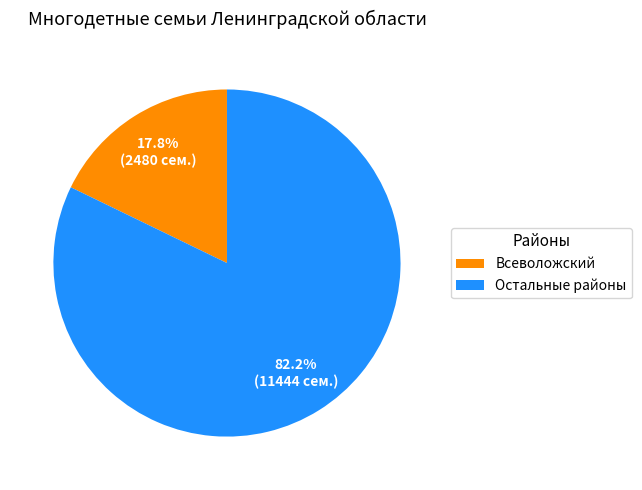

To the nearest percent, what is the average slice percentage?

50%